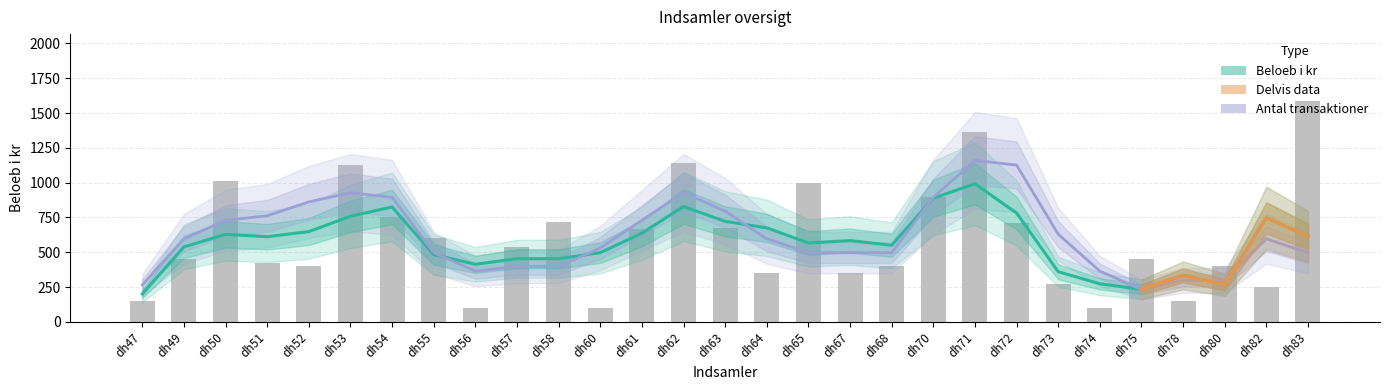

Which has a higher value, dh62 or dh68?

dh62